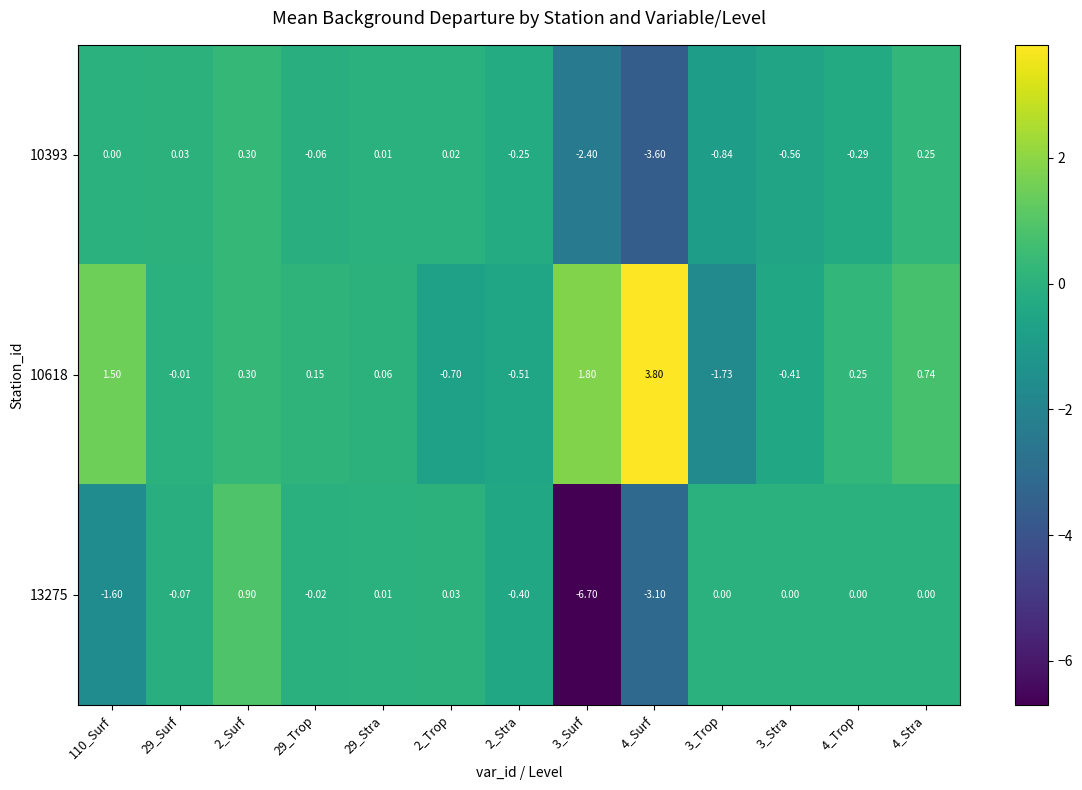

At 3_Surf, list the series in order from largest to smallest.

10618, 10393, 13275